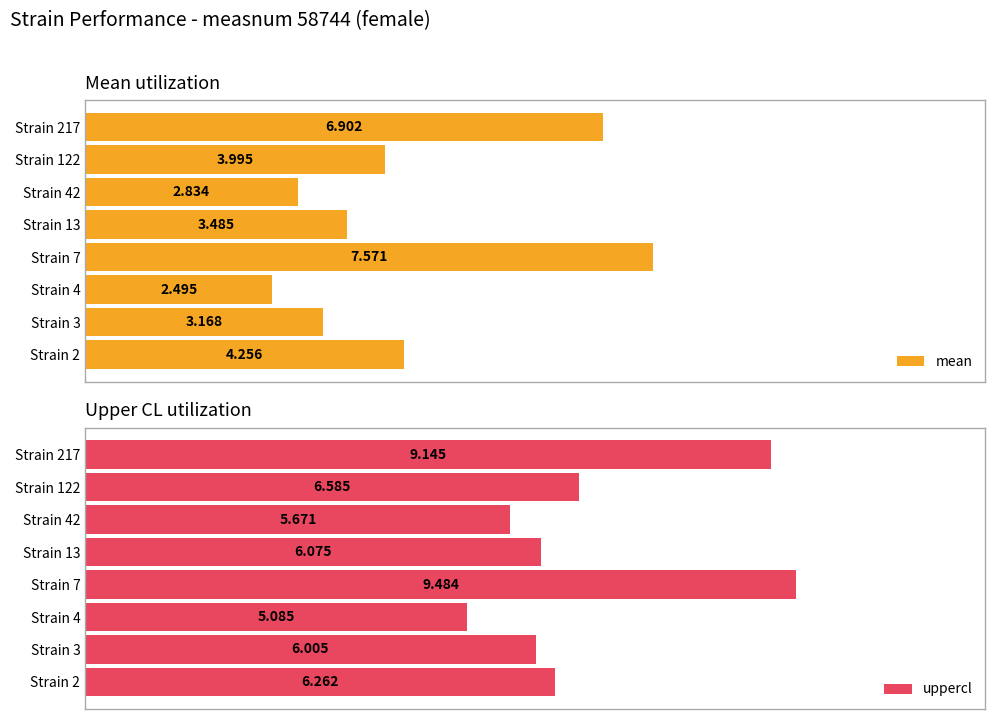

What is the difference between the second highest and minimum values in the uppercl series?

4.1